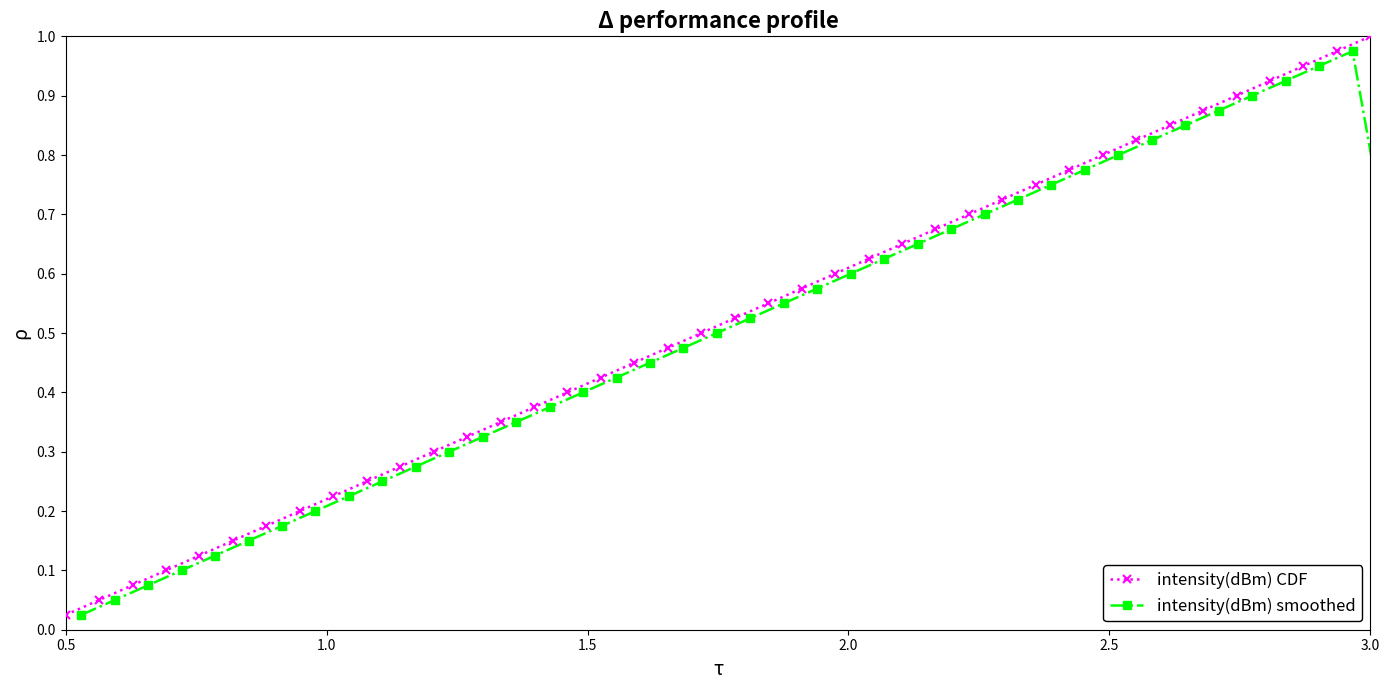

Which series has the widest spread of values?

intensity(dBm) CDF